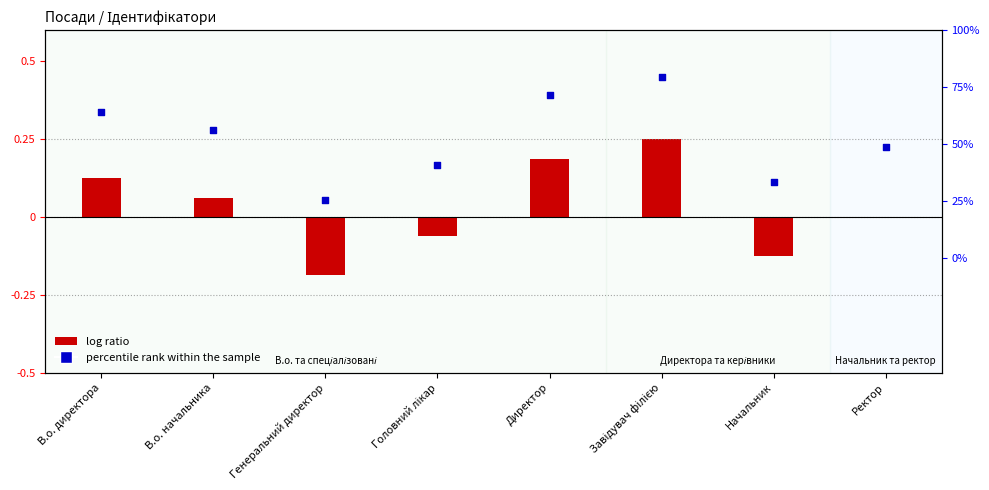

Between Генеральний директор and Ректор, which is larger?

Ректор